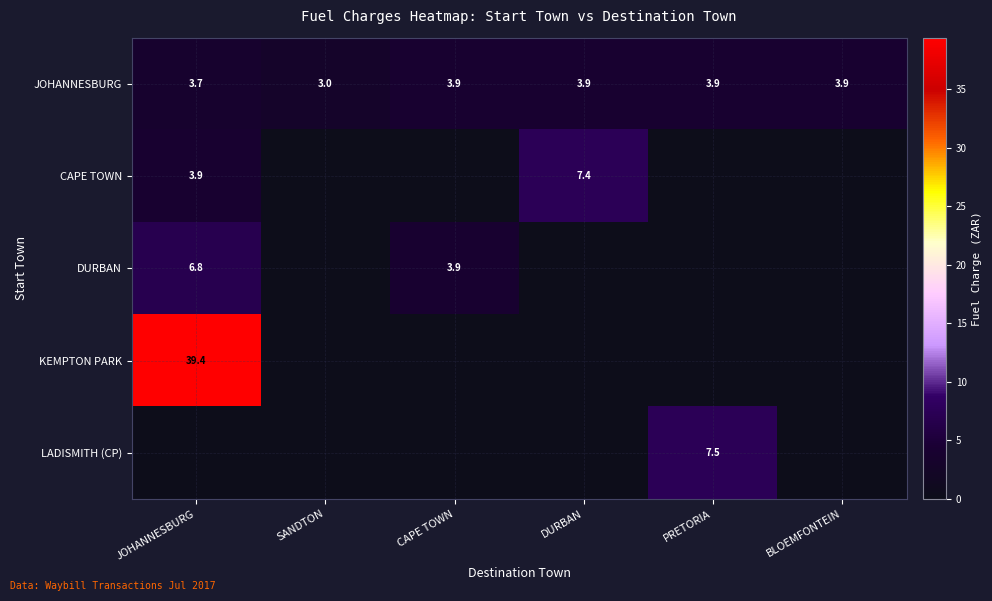

What is the average value of the JOHANNESBURG series?

3.7